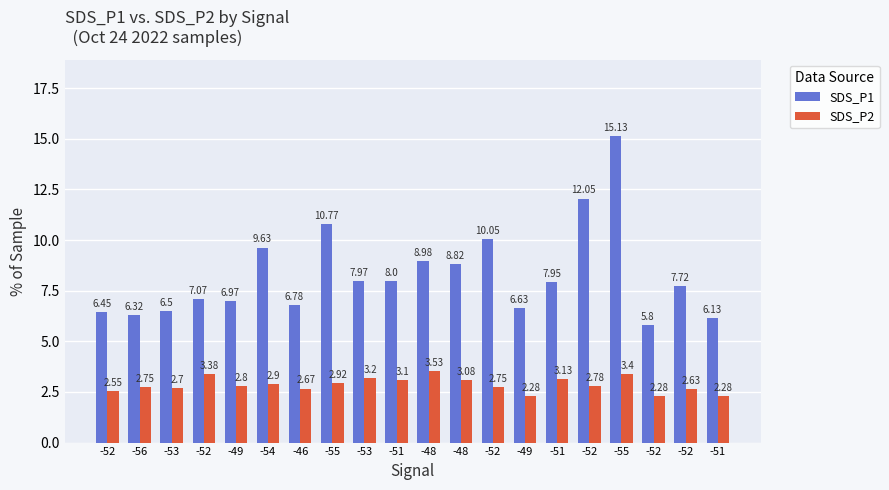

Does the chart contain any negative values?

No